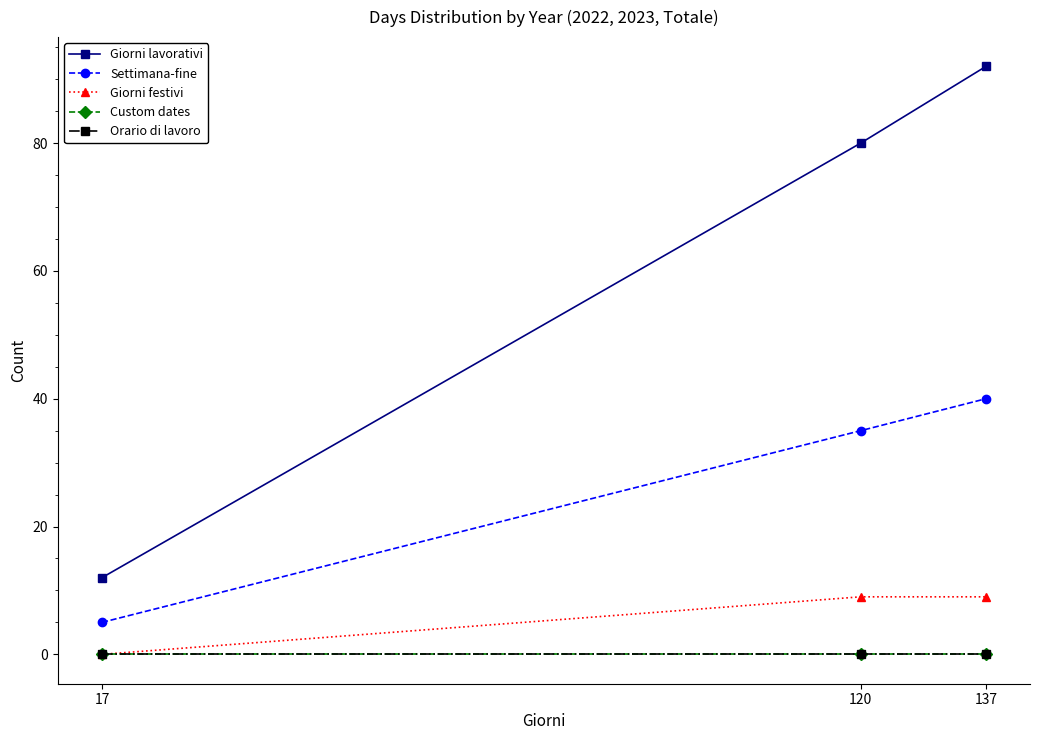

At which label is Orario di lavoro closest to 0?

17